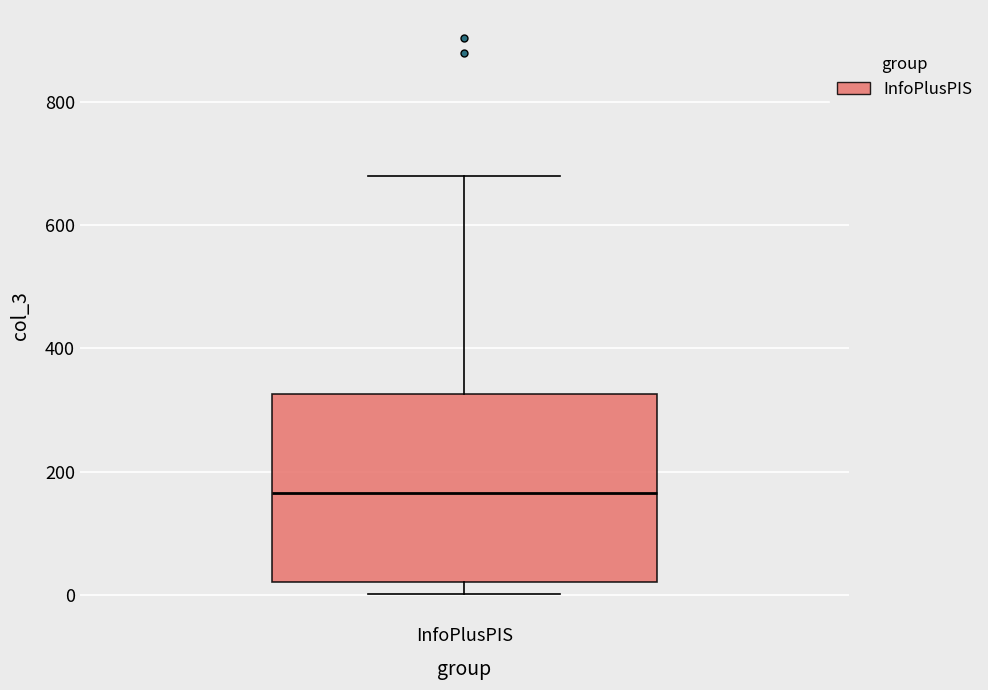

Read this box plot against the y-axis: the position of the median line, the range covered by the box, and the ends of both whiskers. The values are not printed on the chart, so give them approximately, as read against the axis.

median 160, box 20 to 320, whiskers 0 to 680